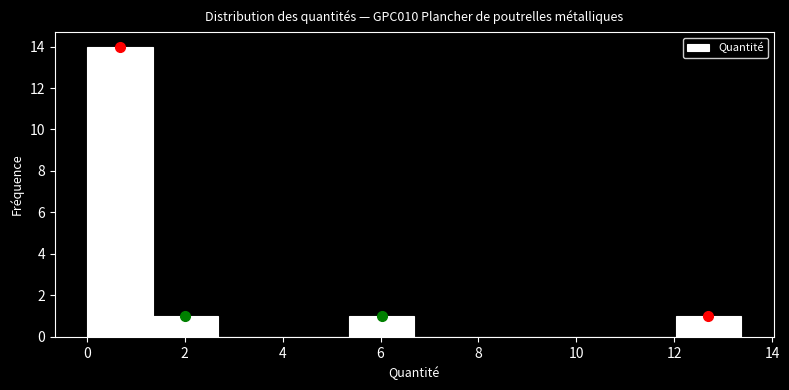

Reading left to right, list every bar in this chart as the range it spans on the x-axis followed by its height. Neither the bar edges nor the heights are printed on the chart, so give them approximately, as read against the axes.

0.0 to 1.4: 14
1.4 to 2.6: 1
2.6 to 4.0: 0
4.0 to 5.4: 0
5.4 to 6.6: 1
6.6 to 8.0: 0
8.0 to 9.4: 0
9.4 to 10.6: 0
10.6 to 12.0: 0
12.0 to 13.4: 1